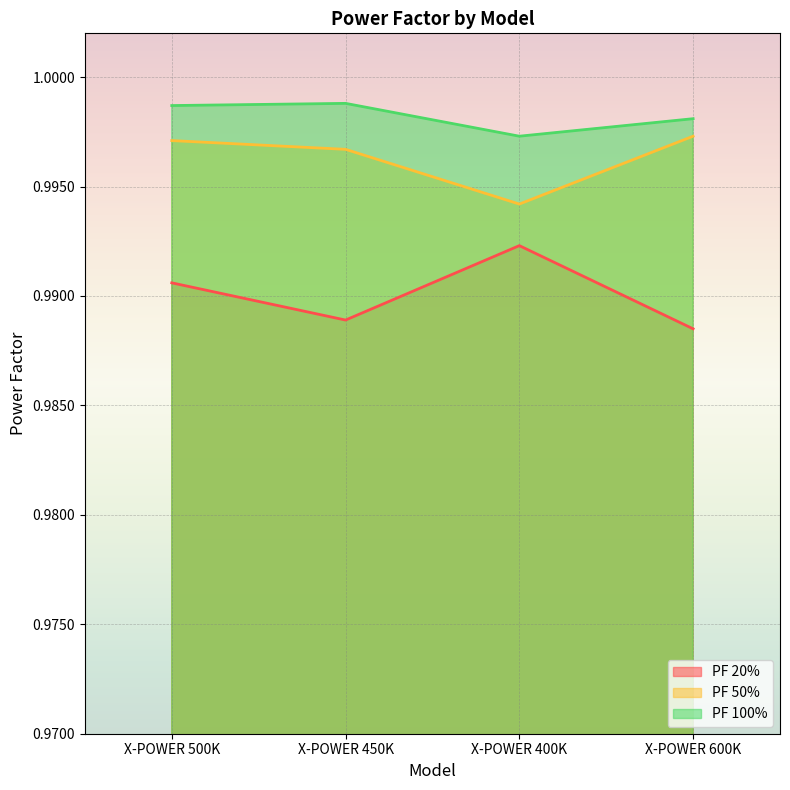

True or false: PF 100% and PF 20% intersect in this chart.

False